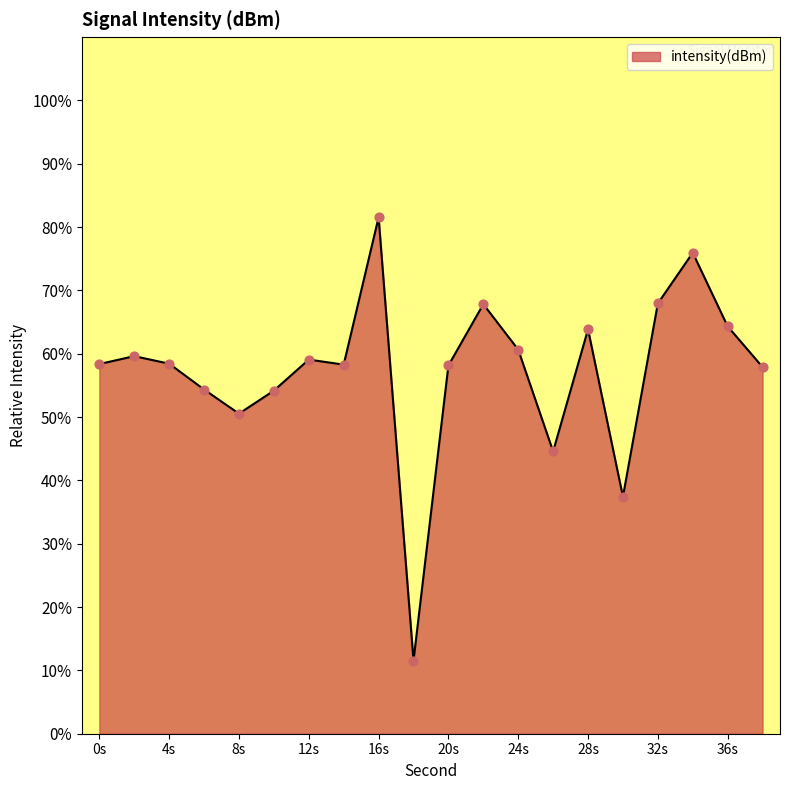

What is the minimum value shown in the chart?

11.5